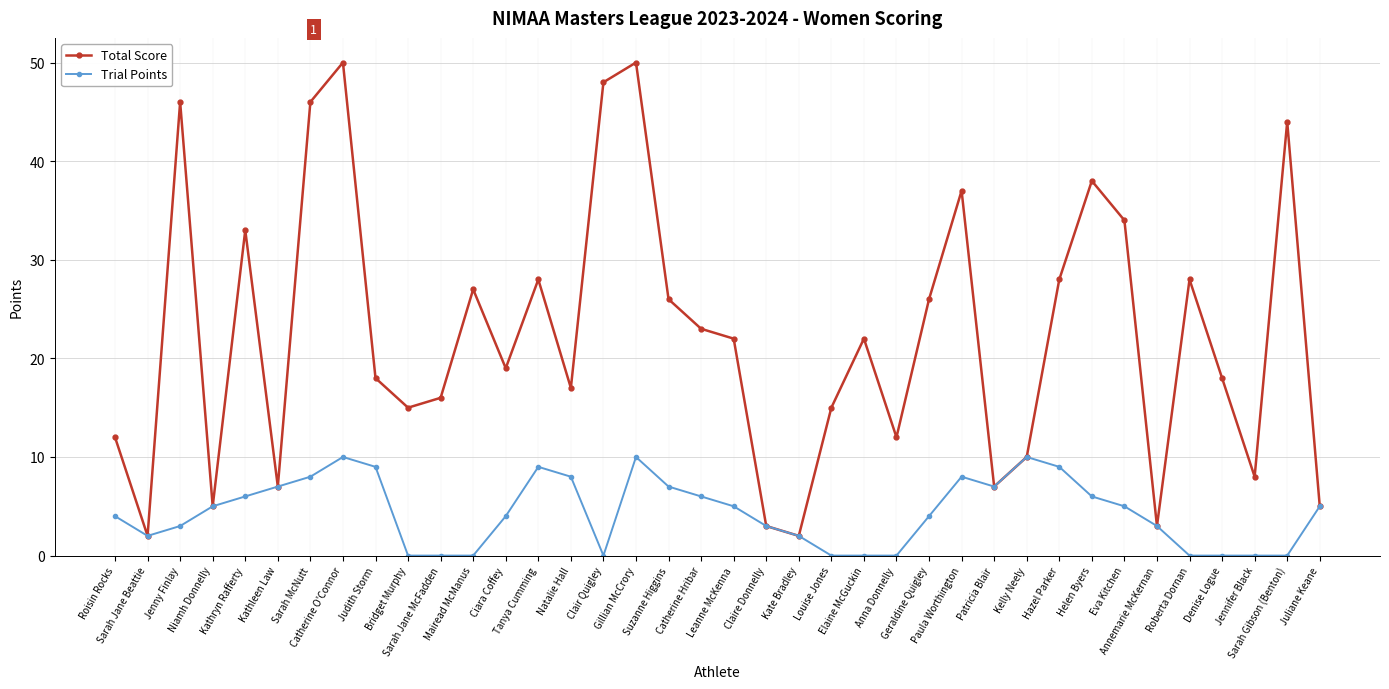

What is the value of the Trial Points point at the 4th from the left?

5